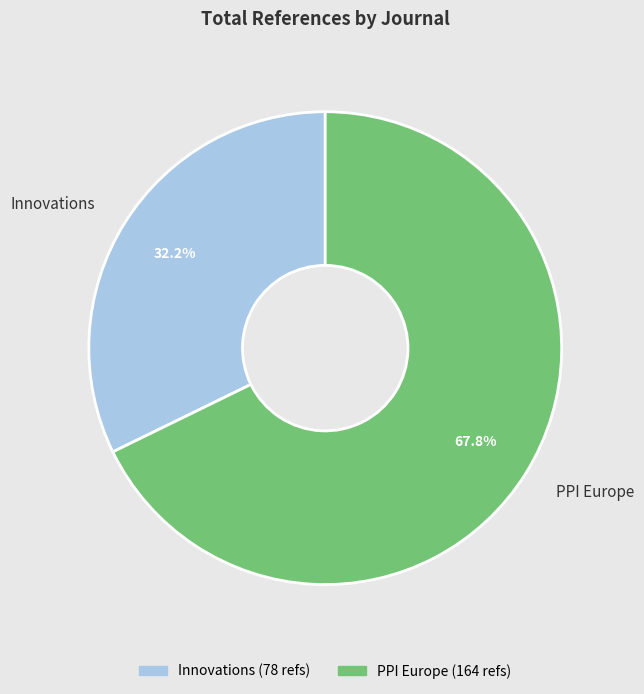

The Innovations slice represents 32% of the pie. True or false?

True